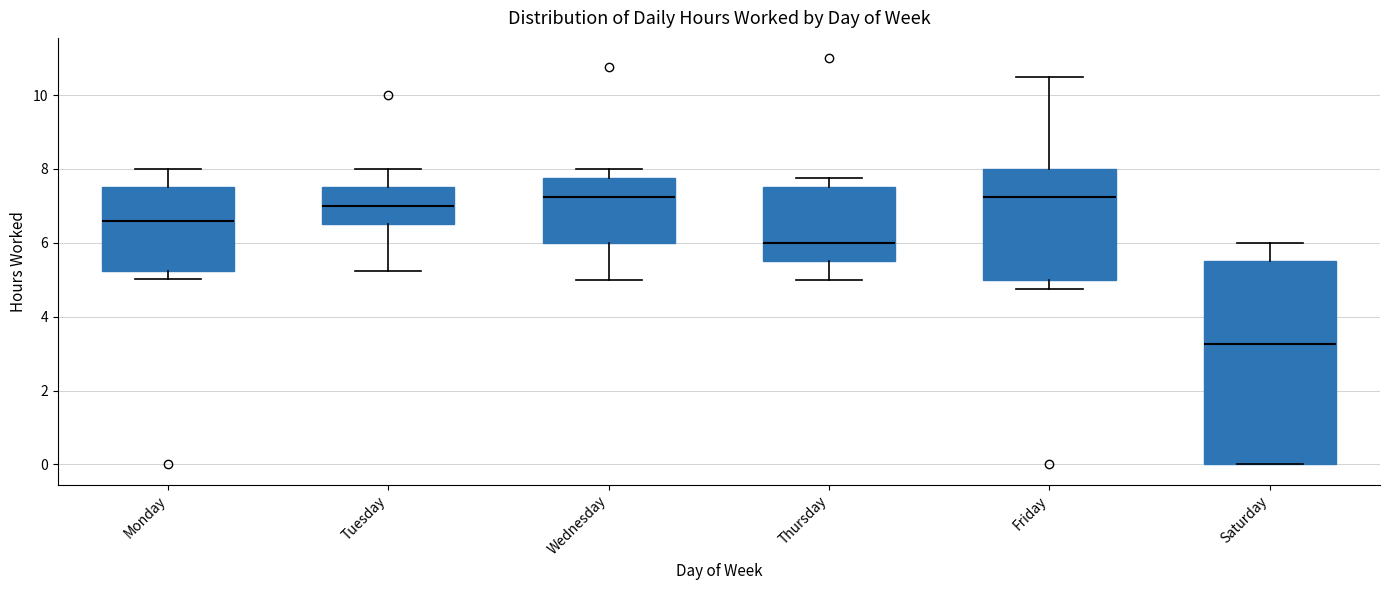

Which box is the tallest, from its lower edge to its upper edge?

Saturday